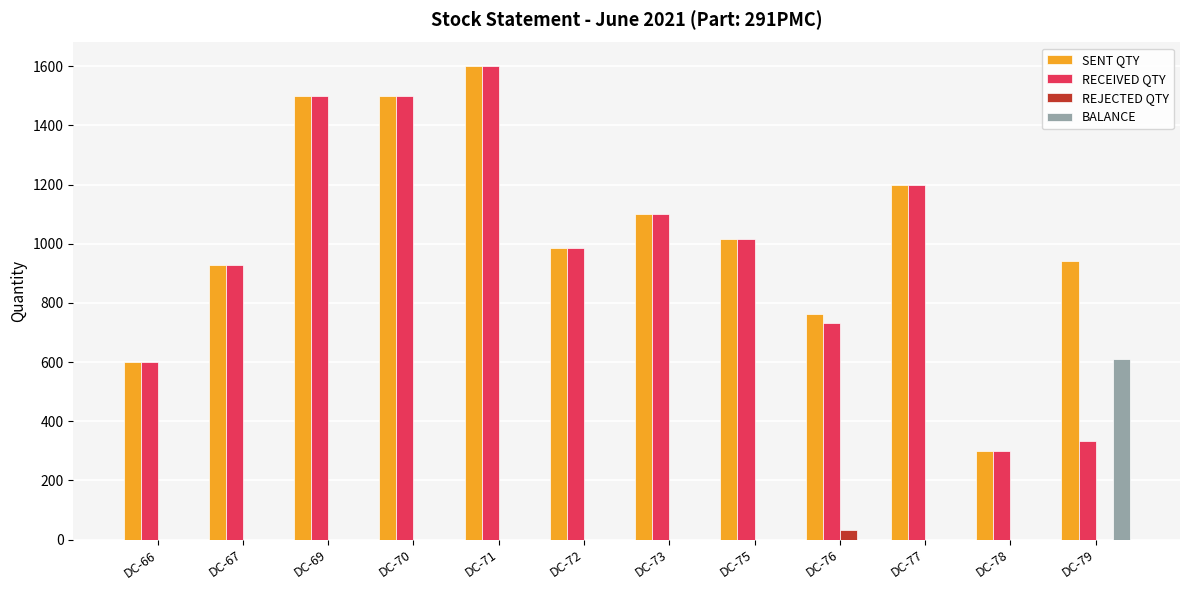

What are all the series names shown in the legend?

SENT QTY, RECEIVED QTY, REJECTED QTY, BALANCE